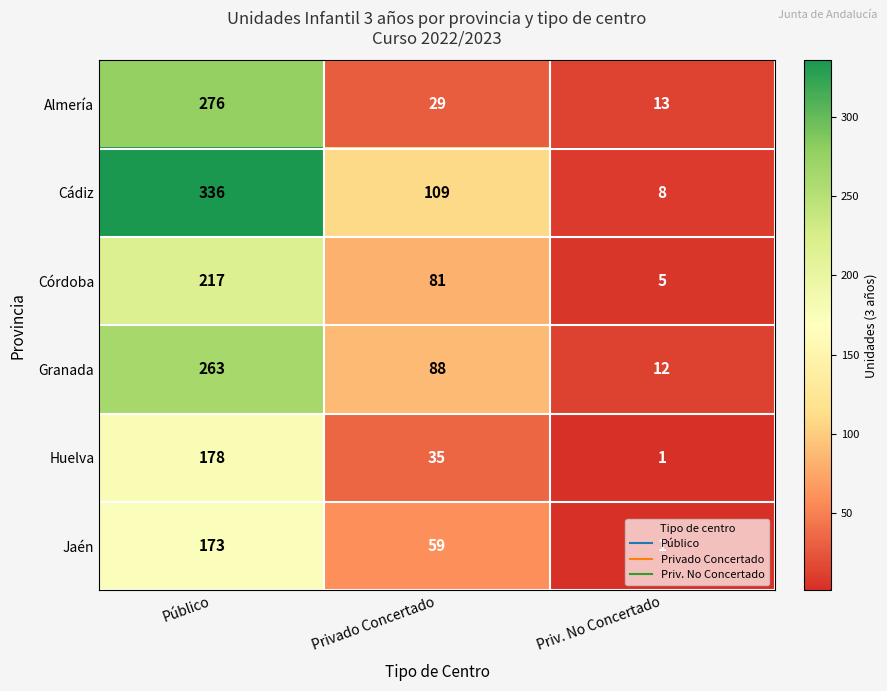

Which category has the highest value across all series?

Público